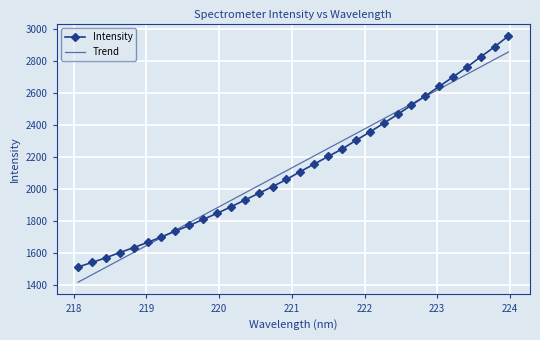

At how many categories does at least one series exceed 1720?

25